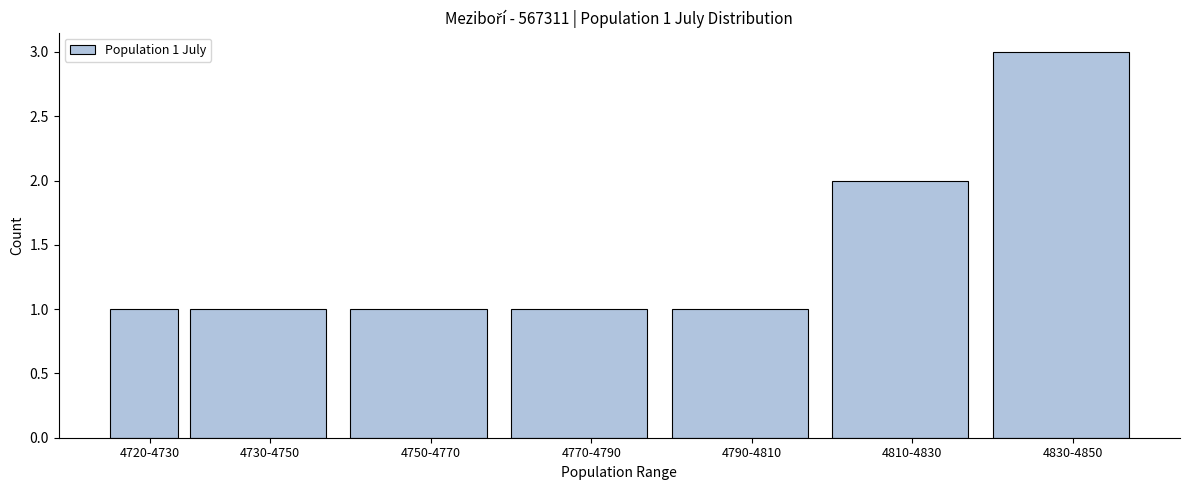

Reading left to right, what are all the values shown in this chart?

4720-4730=1	4730-4750=1	4750-4770=1	4770-4790=1	4790-4810=1	4810-4830=2	4830-4850=3